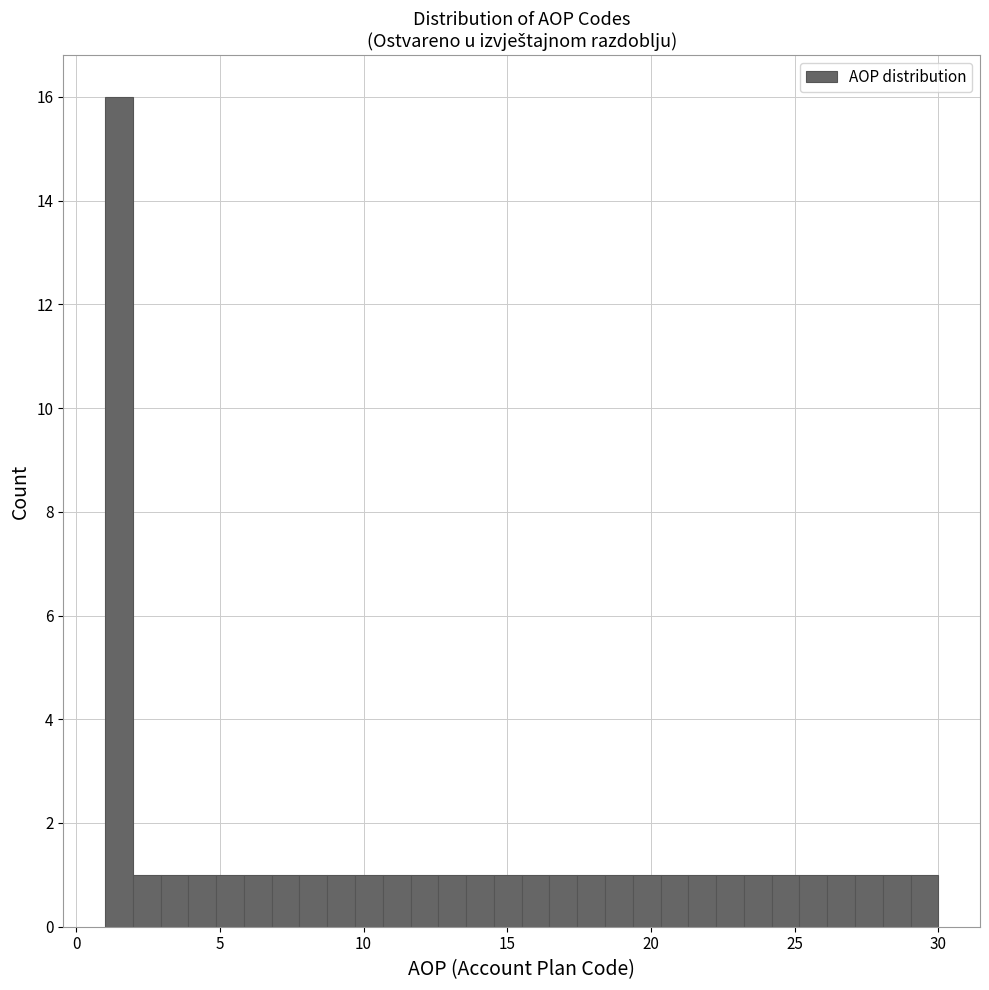

Read against the x-axis, roughly where is the centre of the tallest bar?

1.5